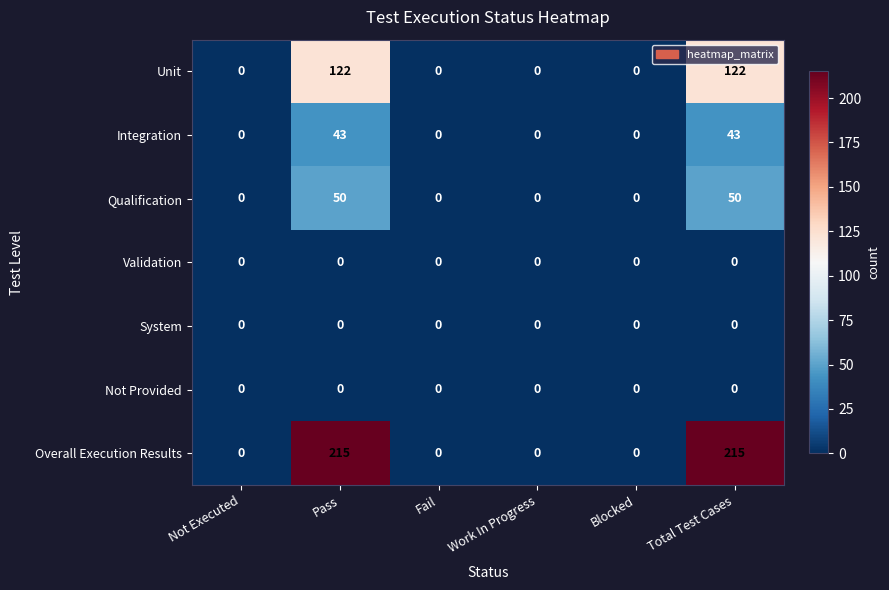

What value does the Overall Execution Results series have at Pass, to the nearest 50?

200